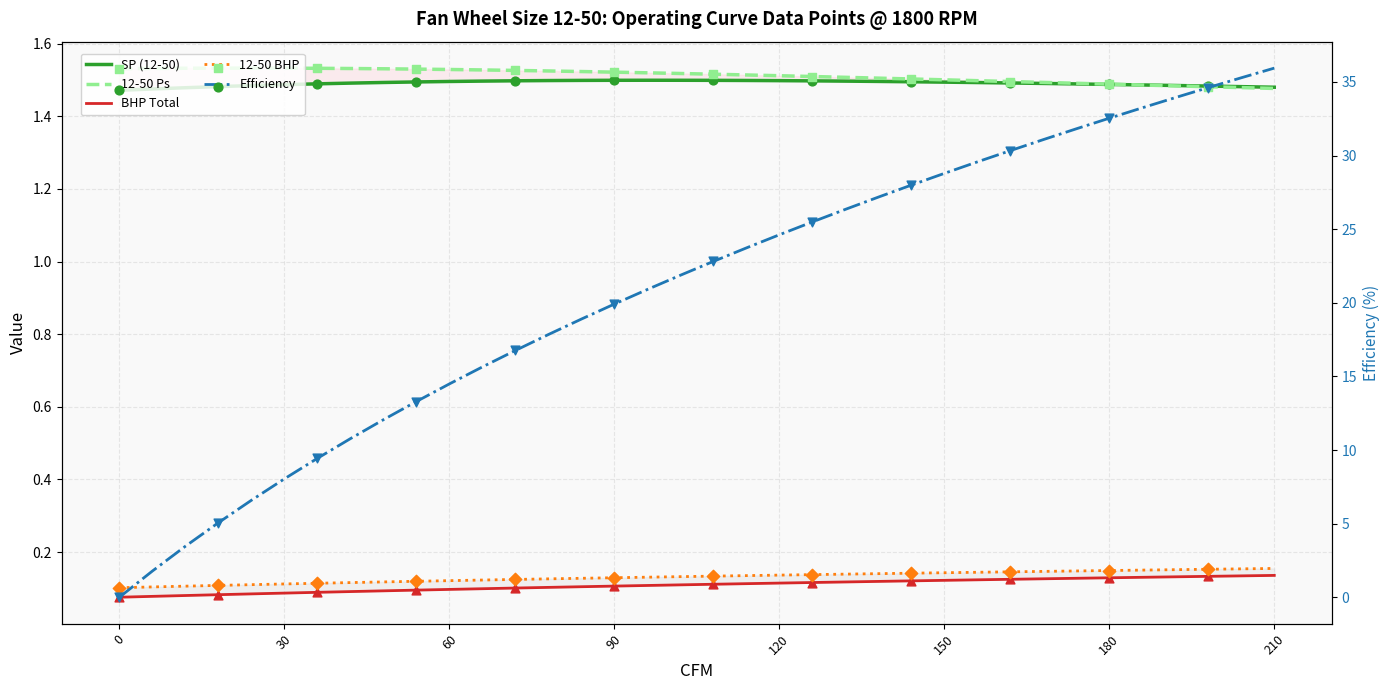

Is the value of 12-50 BHP at 31 greater than the value of SP (12-50) at 30?

No